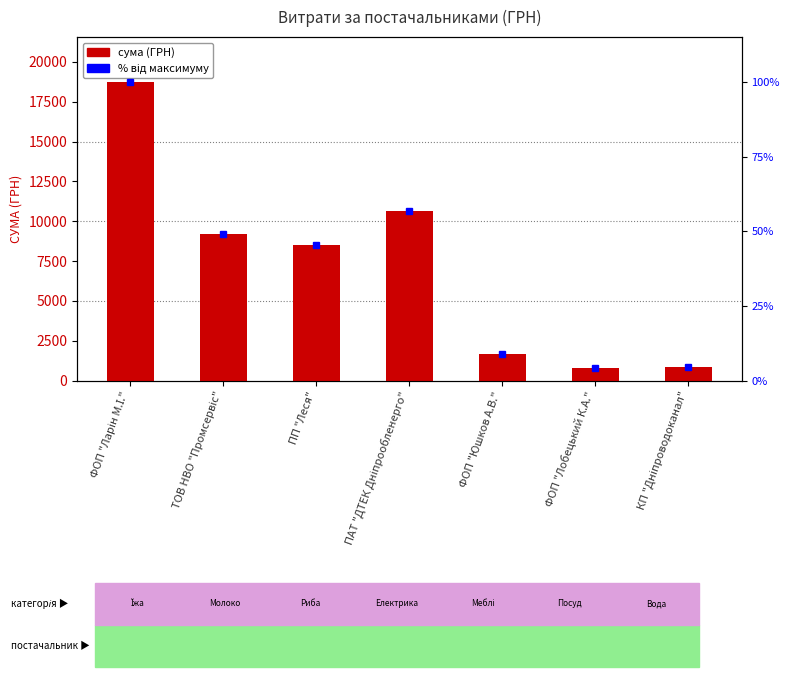

What is the difference between the second highest and minimum values?

9814.7